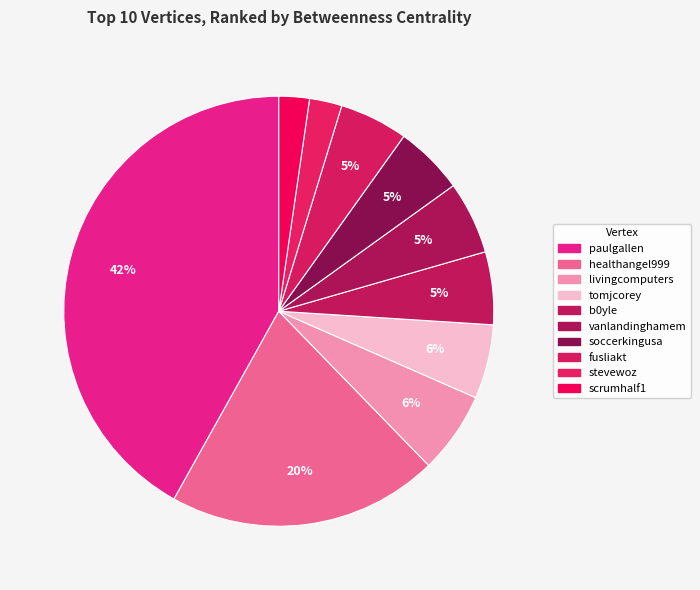

To the nearest percent, what percentage of the pie is stevewoz?

2%